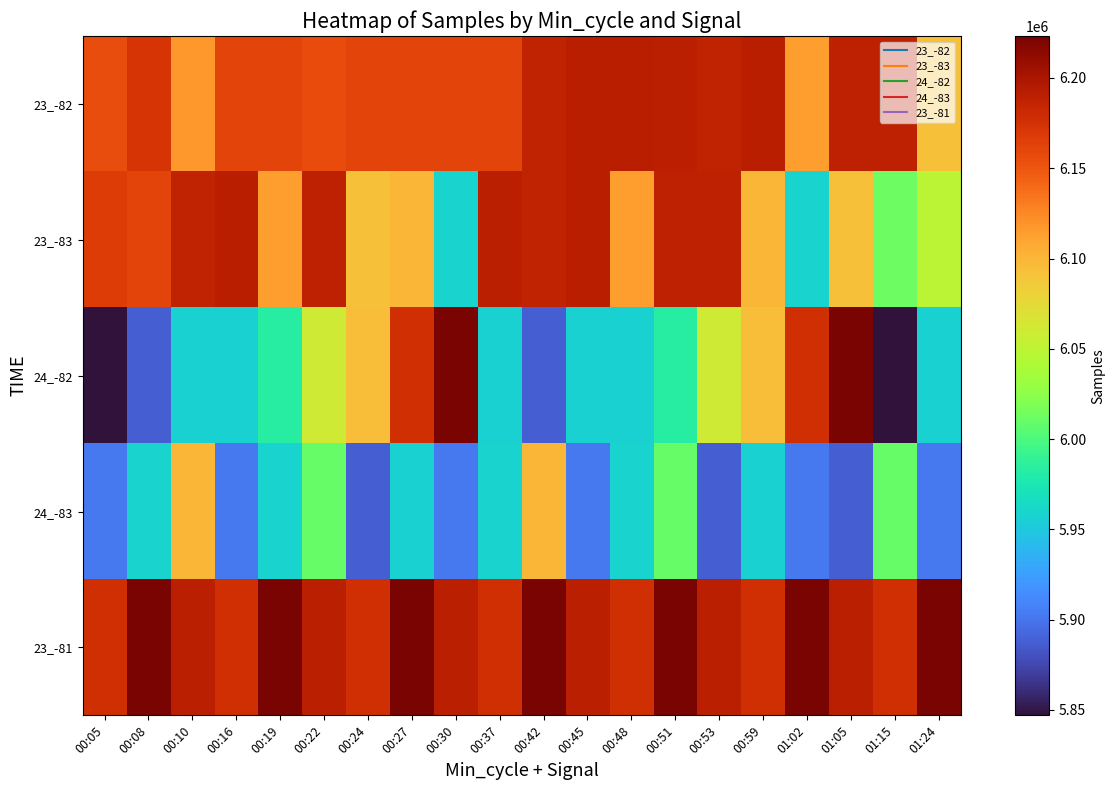

What is the total value across all series at 00:27?

30617062